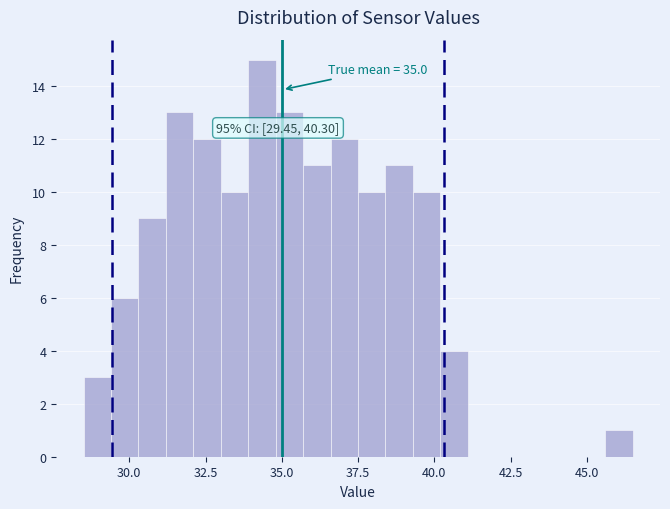

Read against the x-axis, roughly where is the centre of the tallest bar?

34.5